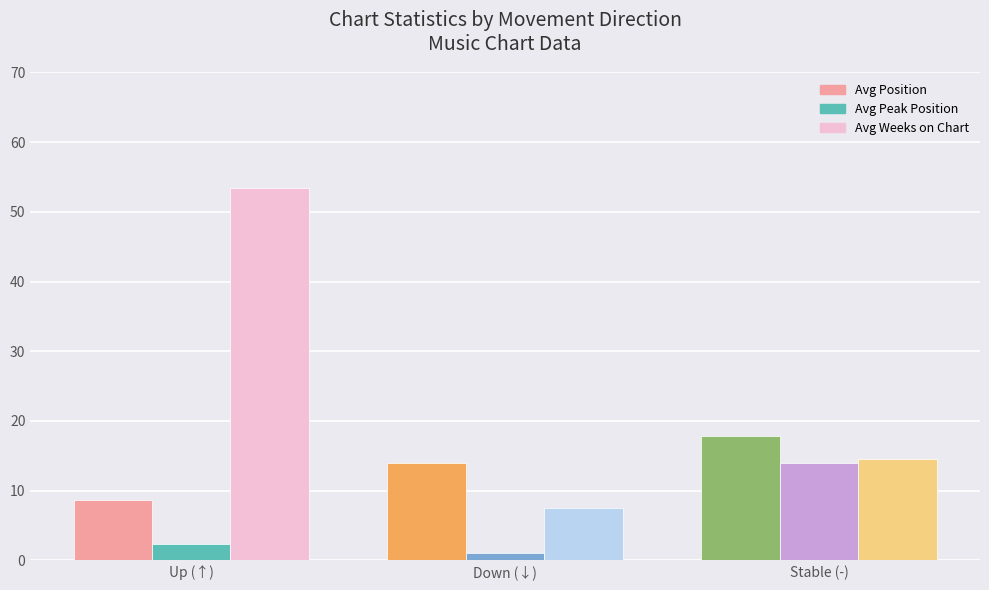

At which category does the chart reach its peak across all series?

Up (↑)